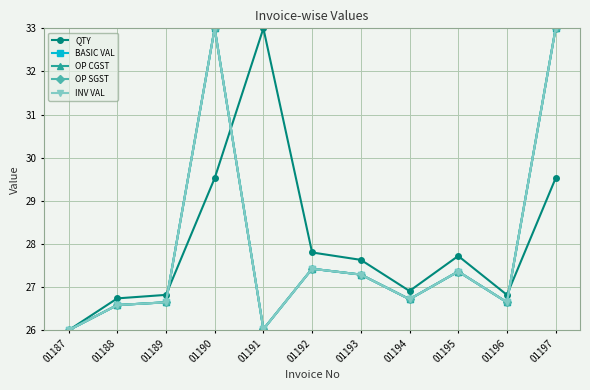

Which series has the largest total across all categories?

QTY